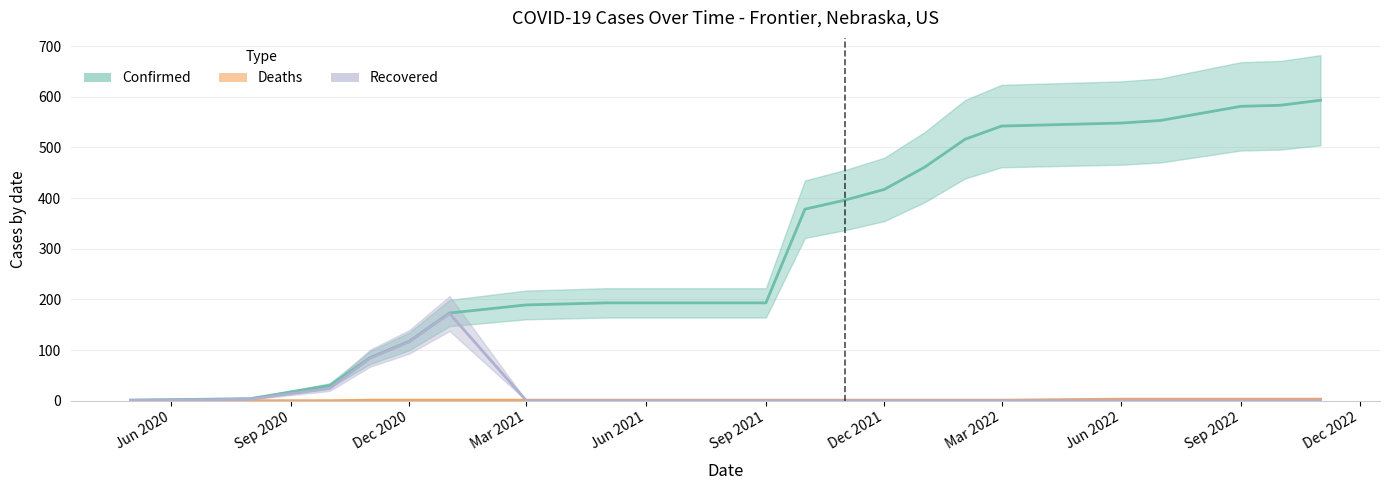

At how many categories does at least one series exceed 447?

8